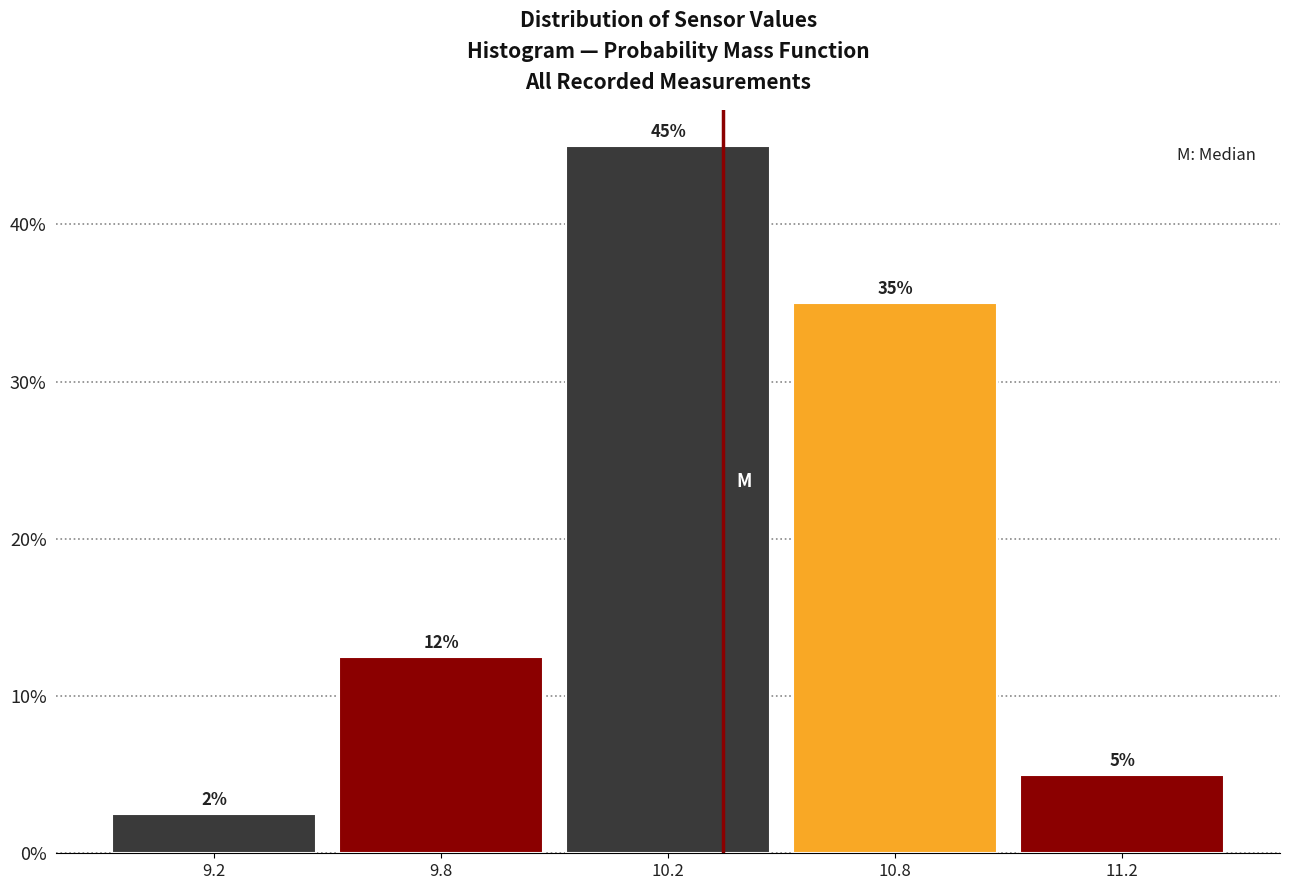

What is the difference between the maximum and second lowest values?

40.0